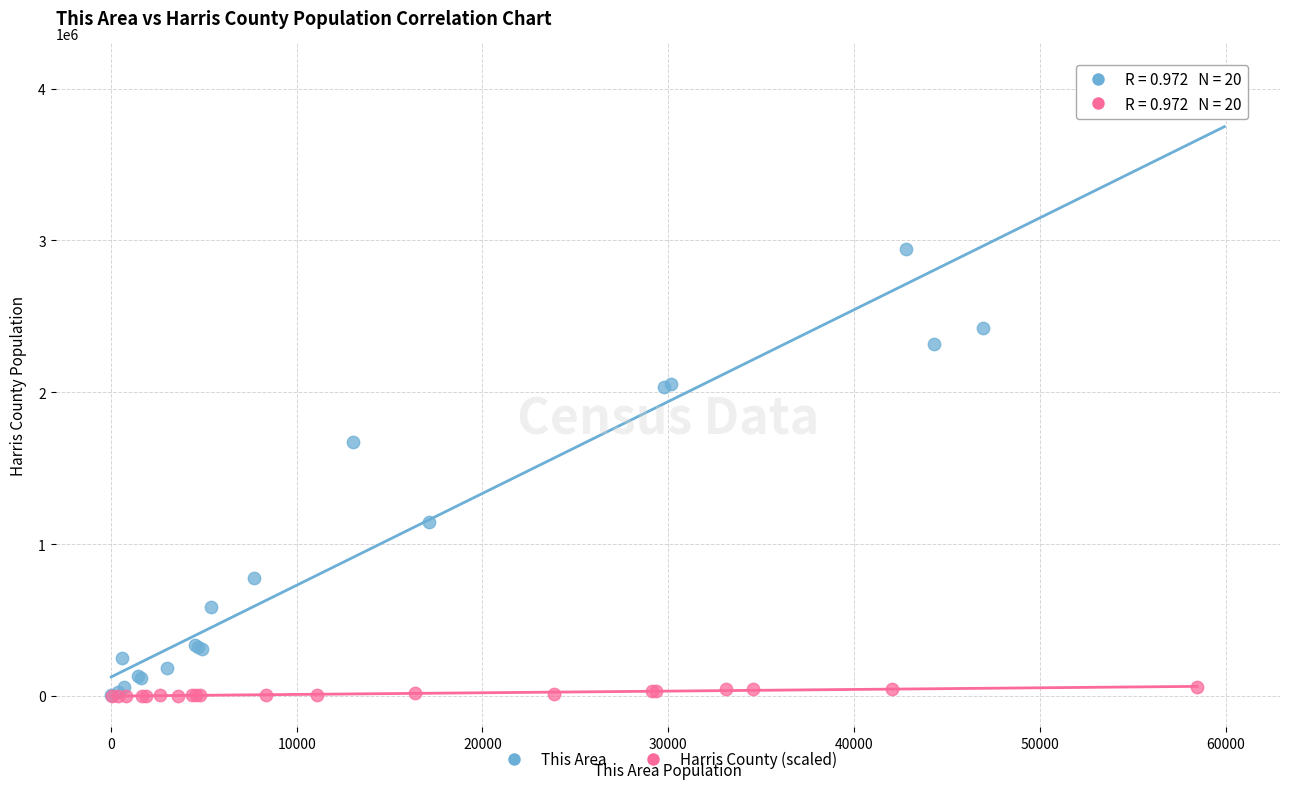

What are all the series names shown in the legend?

This Area, Harris County (scaled)